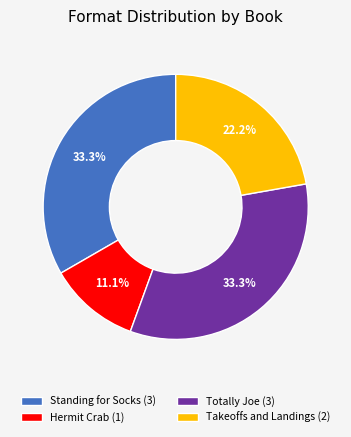

What portion of the pie excludes Takeoffs and Landings (2)?

77.8%